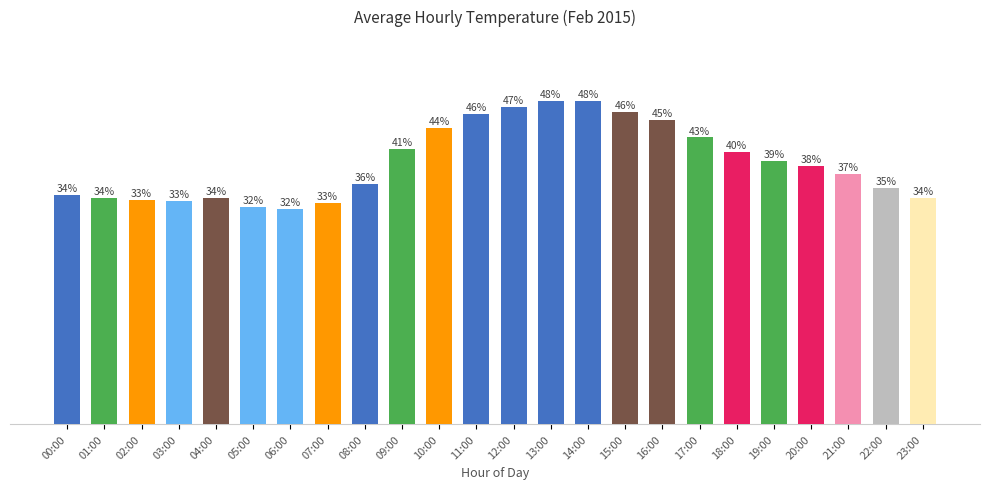

Which label corresponds to the smallest value in the chart?

06:00